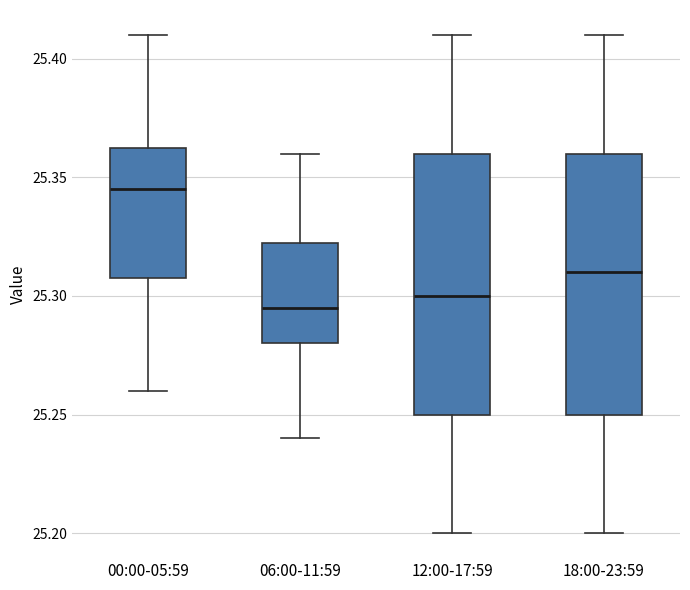

Where does the lower whisker of the box for 06:00-11:59 end on the y-axis? The values are not printed on the chart, so give them approximately, as read against the axis.

25.240